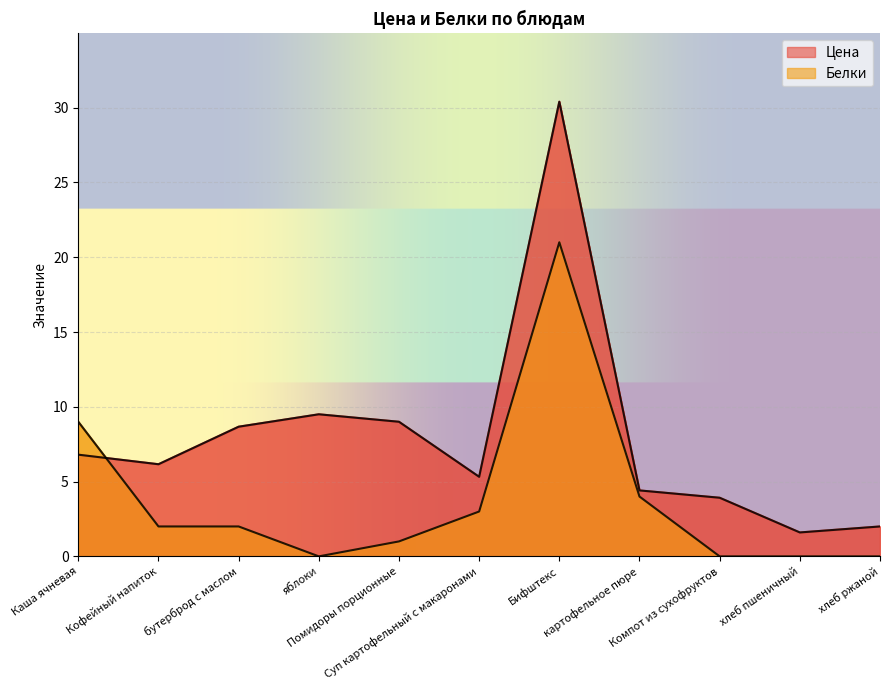

At how many categories does at least one series exceed 25?

1